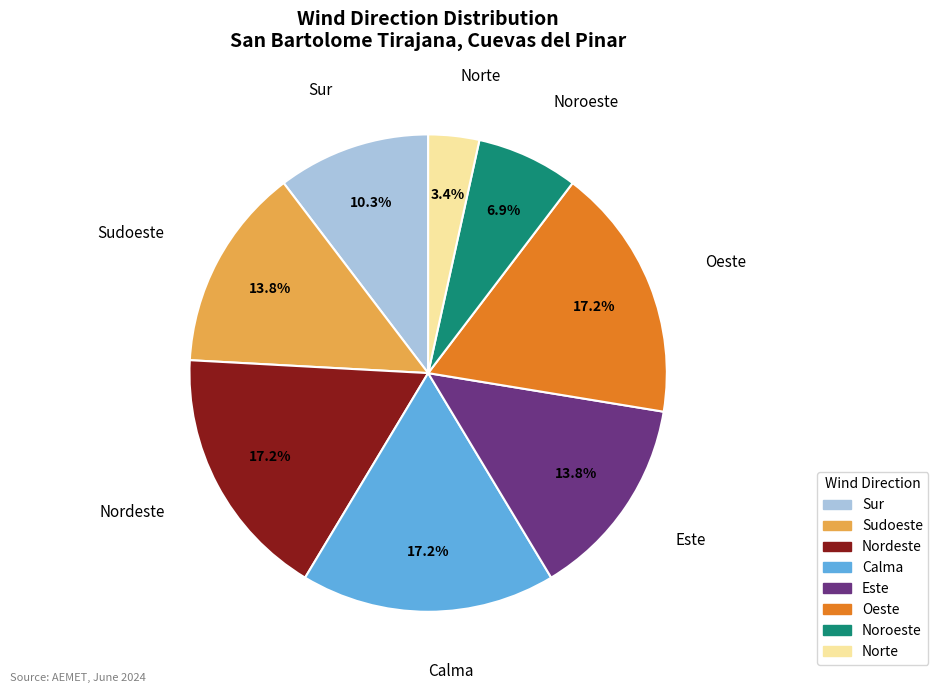

Approximately how many times larger is the value at Calma compared to Sur?

1.7